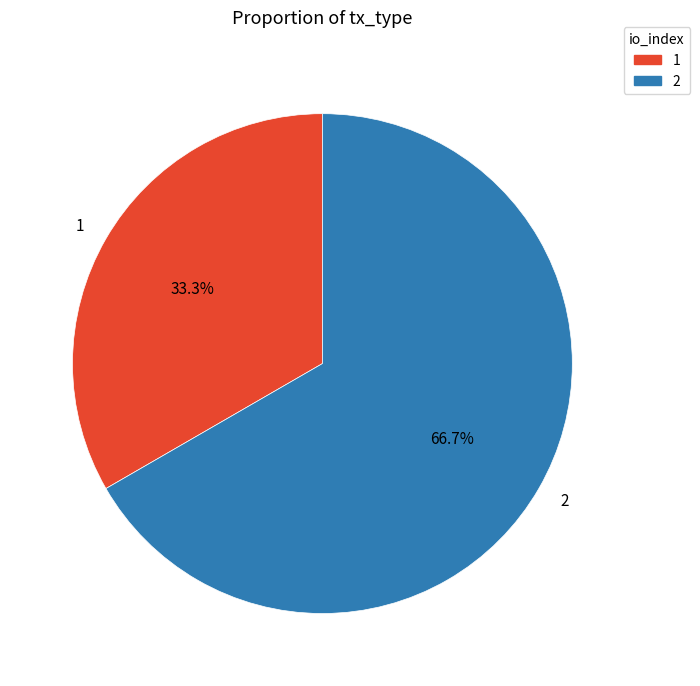

Which has a higher value, 2 or 1?

2